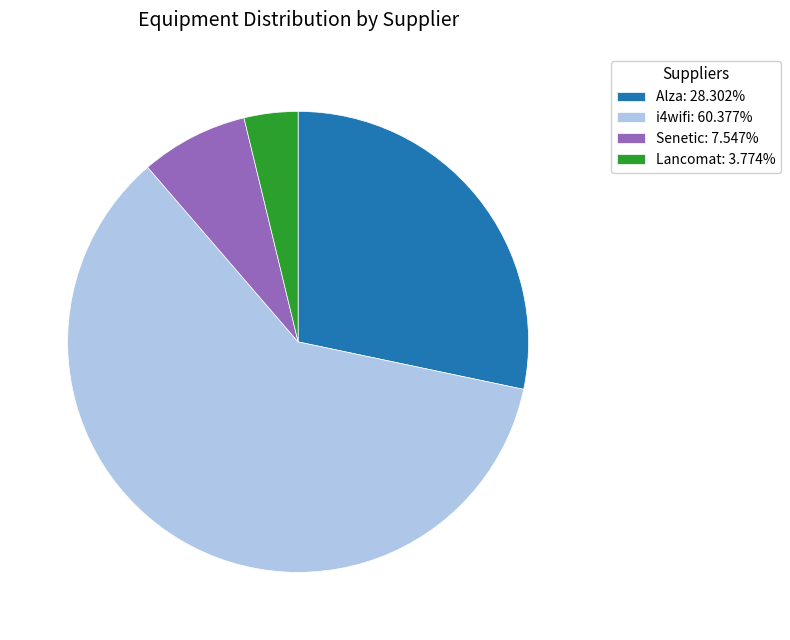

Does i4wifi represent more than half of the total?

Yes